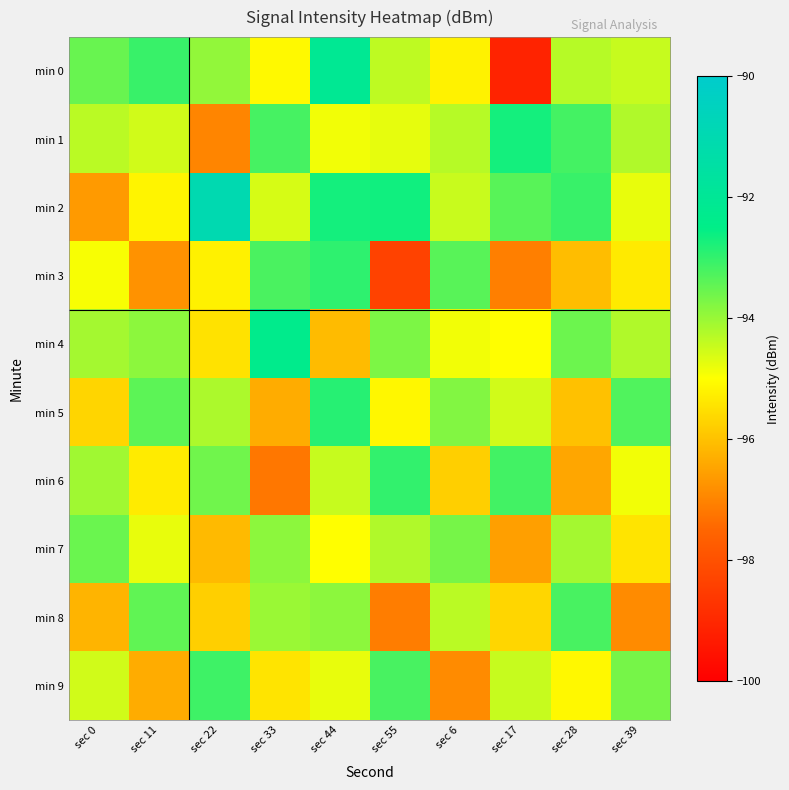

Reading right to left, transcribe all the data shown in this chart.

min 0: sec 39=-94.4	sec 28=-94.3	sec 17=-99.1	sec 6=-95.2	sec 55=-94.4	sec 44=-92.1	sec 33=-95.1	sec 22=-93.9	sec 11=-93.1	sec 0=-93.5
min 1: sec 39=-94.2	sec 28=-93.2	sec 17=-92.7	sec 6=-94.3	sec 55=-94.8	sec 44=-94.9	sec 33=-93.2	sec 22=-97.0	sec 11=-94.5	sec 0=-94.3
min 2: sec 39=-94.8	sec 28=-93.1	sec 17=-93.4	sec 6=-94.5	sec 55=-92.7	sec 44=-92.7	sec 33=-94.6	sec 22=-91.0	sec 11=-95.2	sec 0=-96.6
min 3: sec 39=-95.3	sec 28=-96.1	sec 17=-97.1	sec 6=-93.4	sec 55=-98.4	sec 44=-93.0	sec 33=-93.2	sec 22=-95.2	sec 11=-96.8	sec 0=-94.9
min 4: sec 39=-94.2	sec 28=-93.6	sec 17=-95.0	sec 6=-94.9	sec 55=-93.7	sec 44=-96.1	sec 33=-92.3	sec 22=-95.5	sec 11=-93.9	sec 0=-94.1
min 5: sec 39=-93.3	sec 28=-96.0	sec 17=-94.5	sec 6=-93.8	sec 55=-95.1	sec 44=-92.9	sec 33=-96.3	sec 22=-94.2	sec 11=-93.4	sec 0=-95.7
min 6: sec 39=-94.9	sec 28=-96.4	sec 17=-93.2	sec 6=-95.8	sec 55=-93.0	sec 44=-94.4	sec 33=-97.2	sec 22=-93.6	sec 11=-95.3	sec 0=-94.1
min 7: sec 39=-95.4	sec 28=-94.1	sec 17=-96.5	sec 6=-93.7	sec 55=-94.2	sec 44=-95.0	sec 33=-93.9	sec 22=-96.1	sec 11=-94.8	sec 0=-93.5
min 8: sec 39=-96.9	sec 28=-93.2	sec 17=-95.7	sec 6=-94.3	sec 55=-97.1	sec 44=-93.9	sec 33=-94.0	sec 22=-95.8	sec 11=-93.4	sec 0=-96.2
min 9: sec 39=-93.7	sec 28=-95.1	sec 17=-94.4	sec 6=-96.9	sec 55=-93.2	sec 44=-94.8	sec 33=-95.4	sec 22=-93.1	sec 11=-96.3	sec 0=-94.5